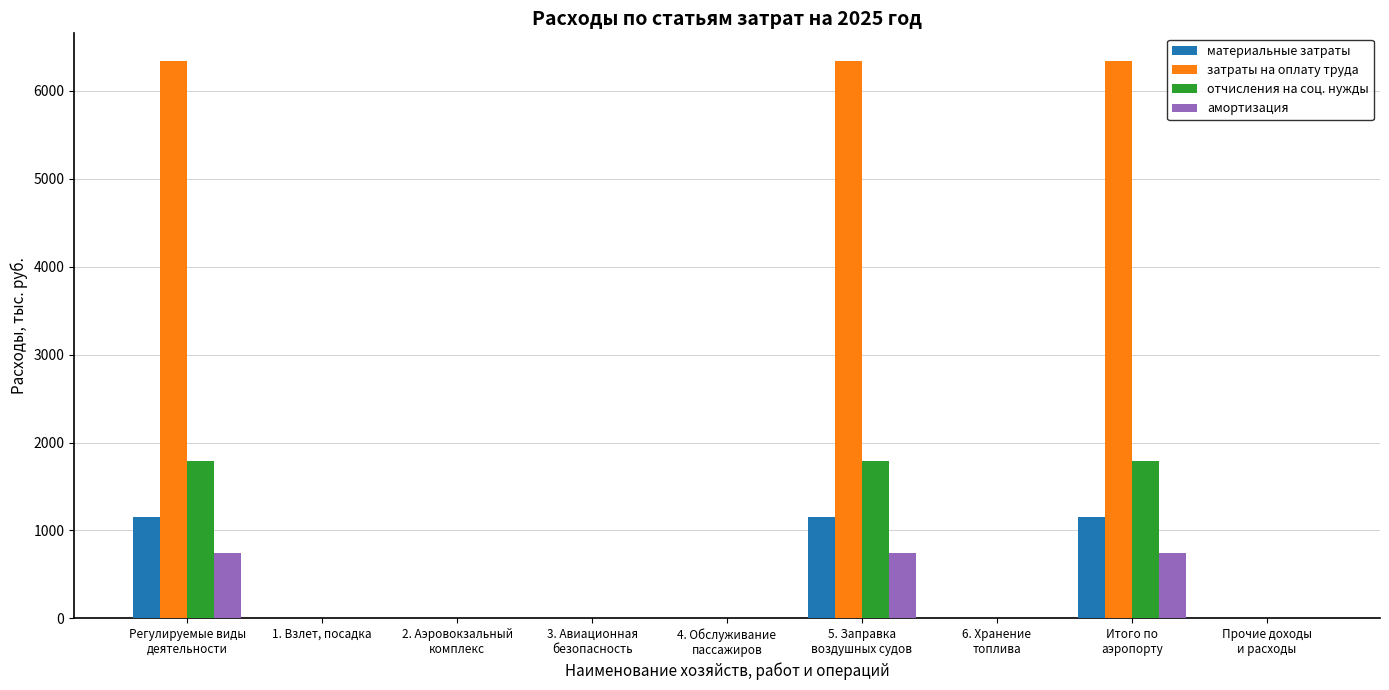

Which series has the largest total across all categories?

затраты на оплату труда